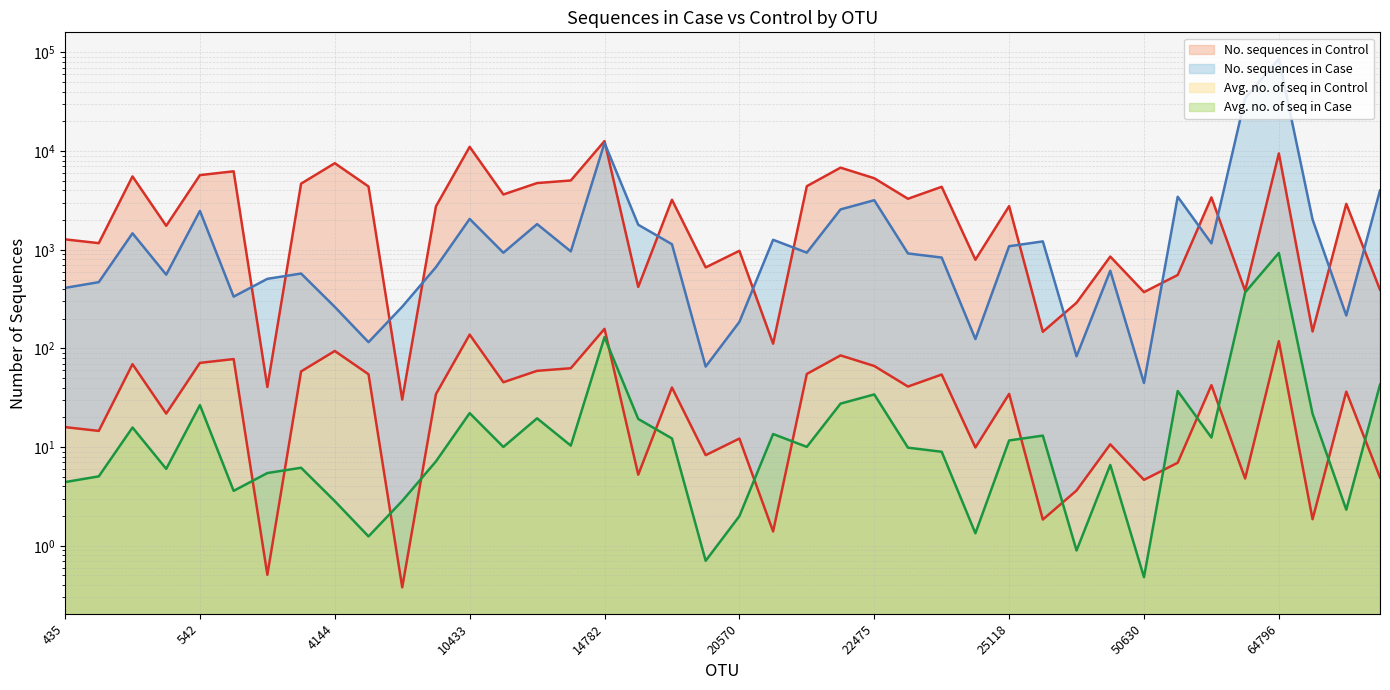

In No. sequences in Case, how many points are higher than both neighbors (excluding endpoints)?

12